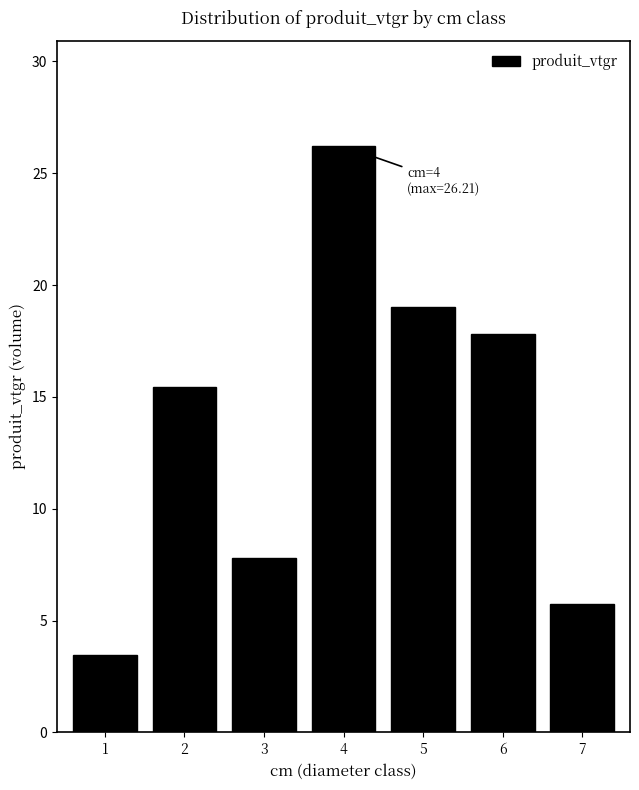

Reading right to left, what are all the values shown in this chart?

5.7	17.8	19.0	26.2	7.8	15.4	3.5